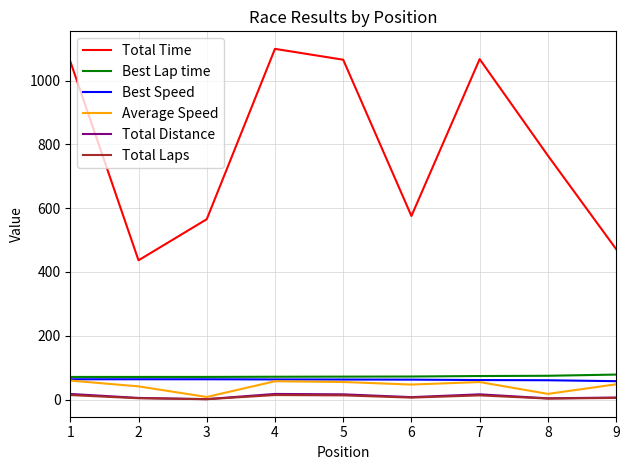

What is the difference between the maximum and second lowest values in the Best Lap time series?

7.4